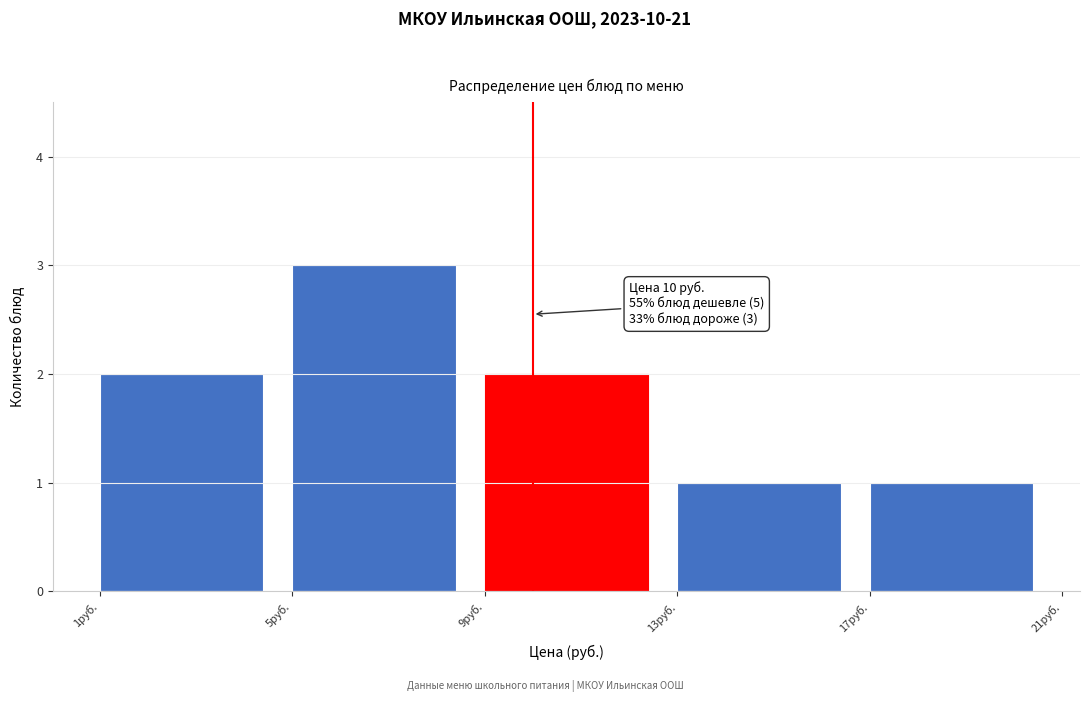

Over which range of the x-axis is the bar tallest?

5 to 9